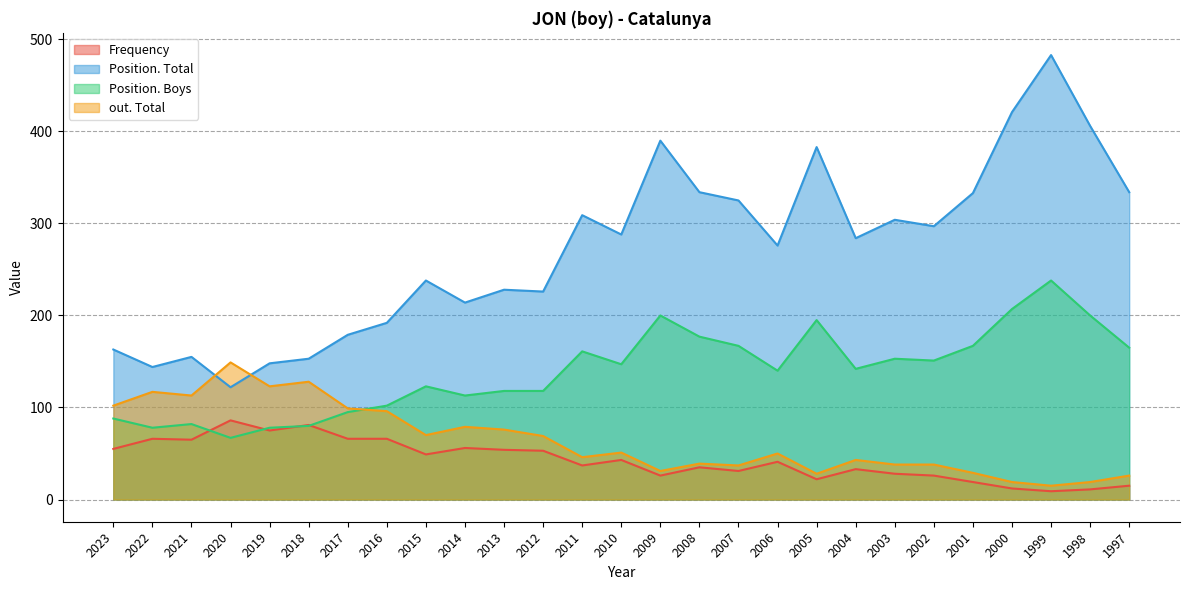

Between 2014 and 2019, which is larger?

2019